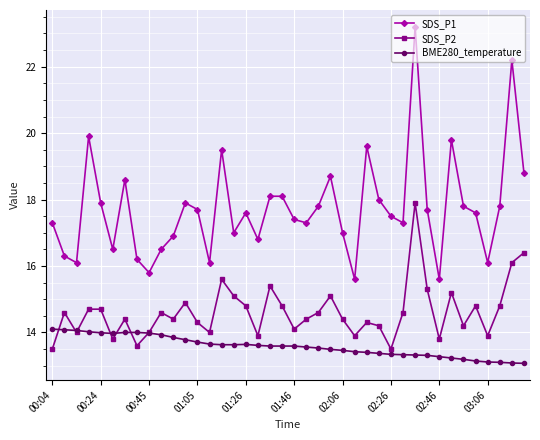

What is the value of the SDS_P2 point at the 26th from the left?

13.9